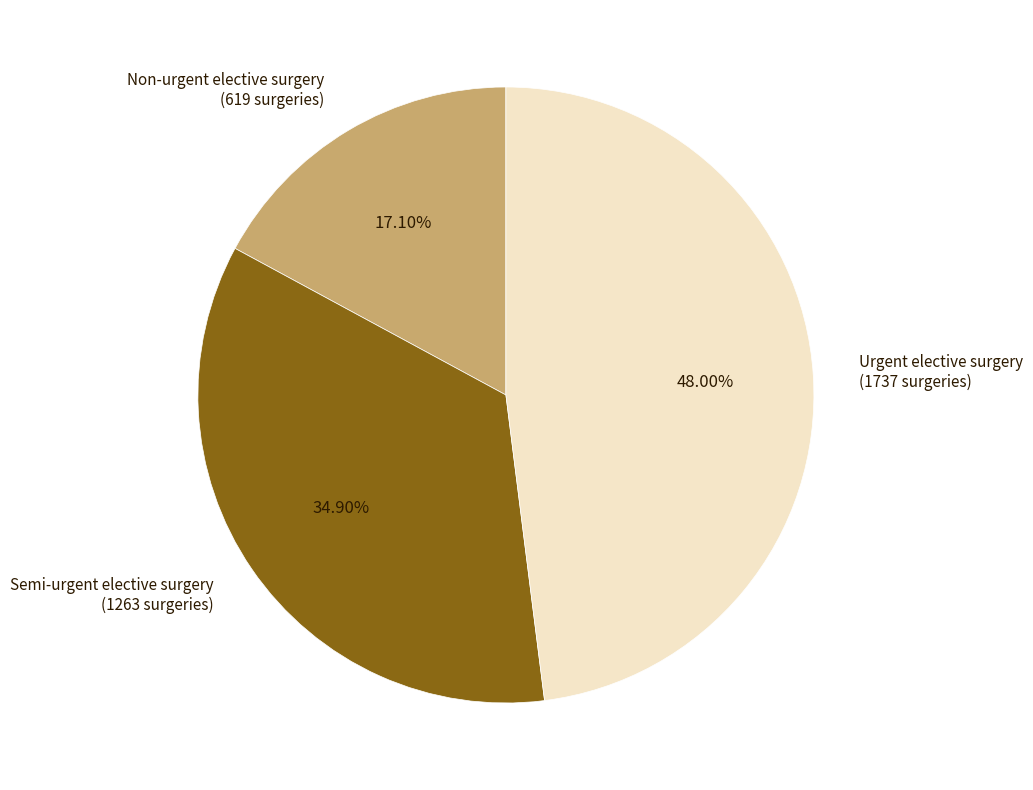

How many slices are in this pie chart?

3